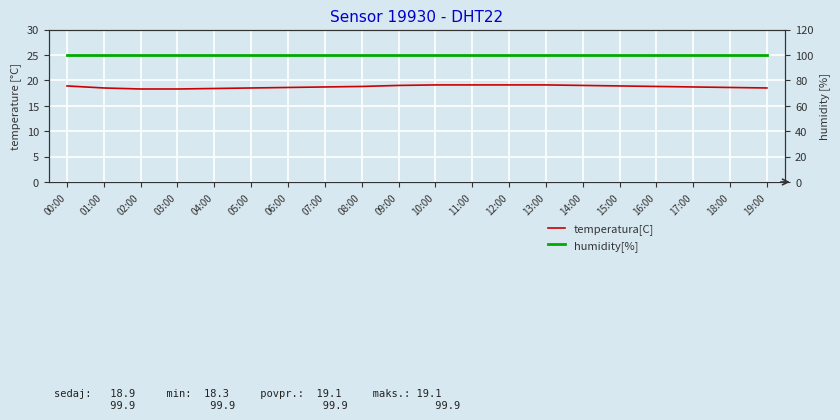

True or false: temperatura[C] has a value of 29.8 at 00:00.

False